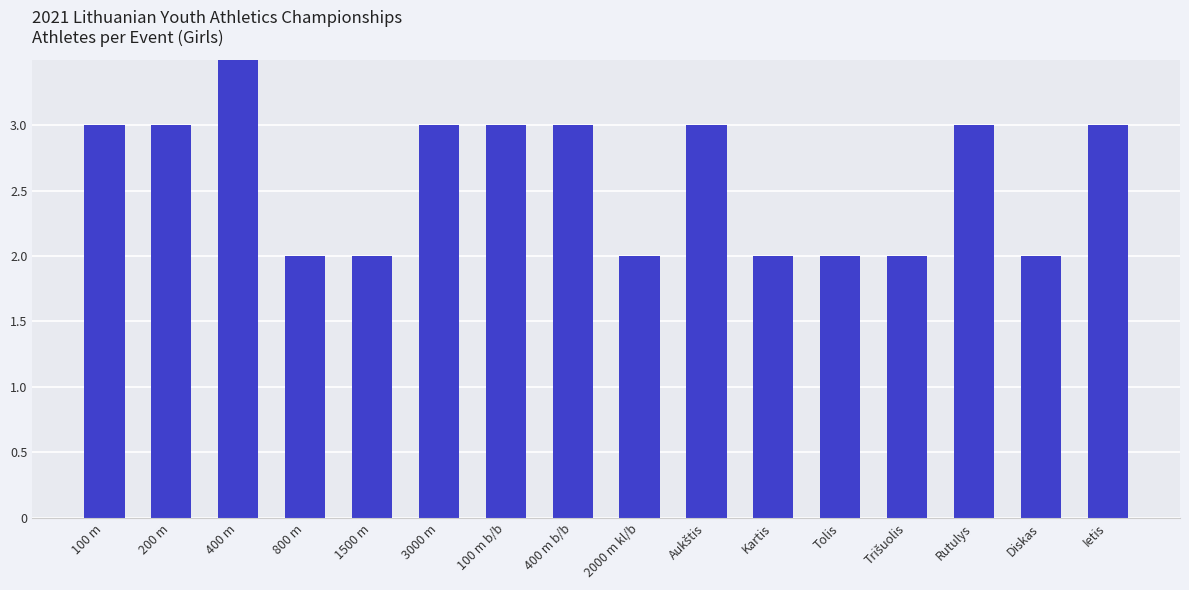

Count the values in the range 2 to 3.

15